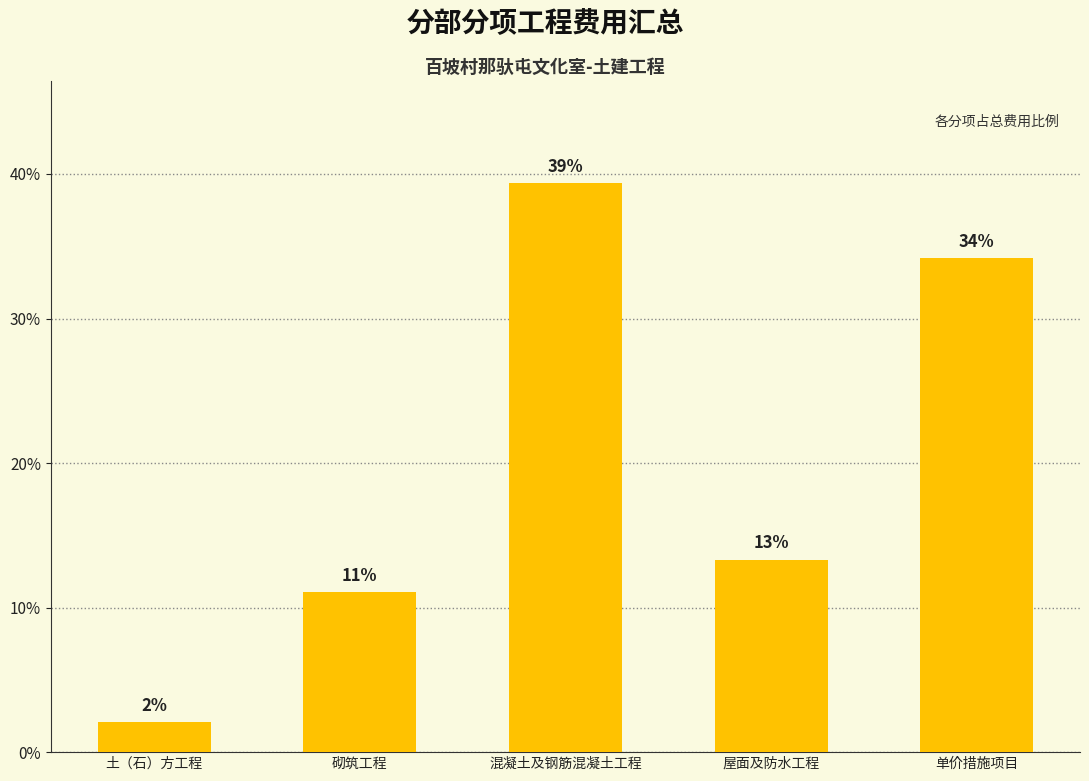

What is the difference between the values at 混凝土及钢筋混凝土工程 and 单价措施项目?

5.2